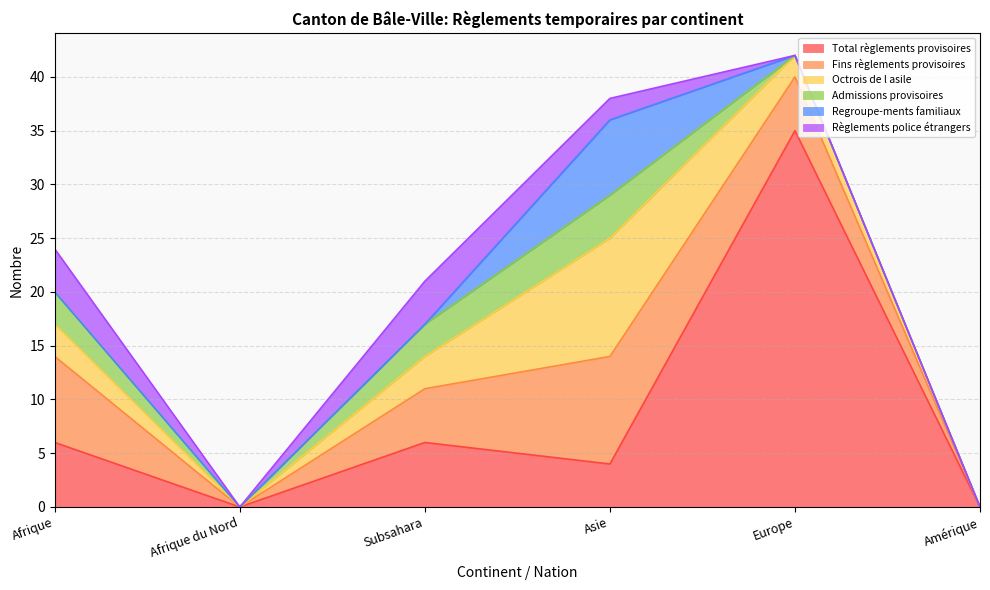

True or false: Total règlements provisoires and Admissions provisoires intersect in this chart.

False